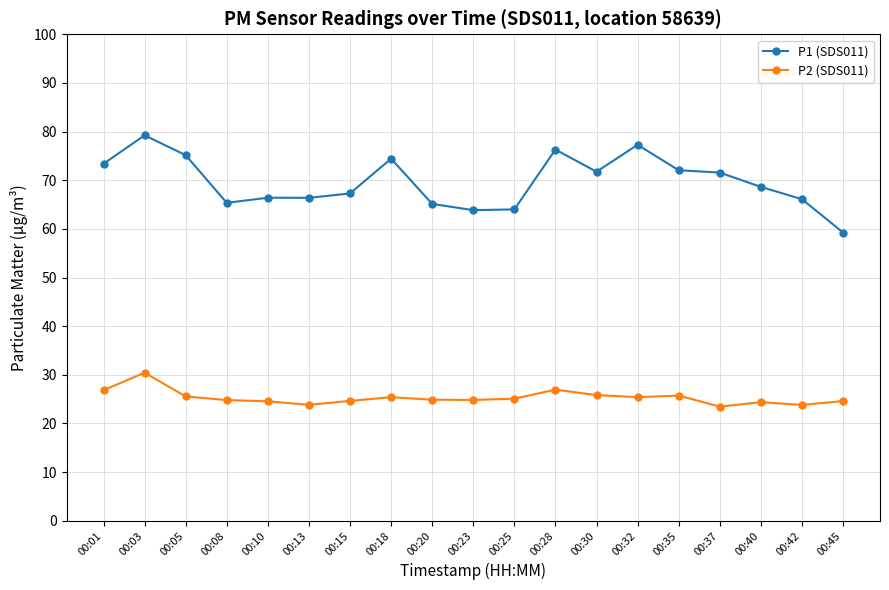

True or false: P2 (SDS011) and P1 (SDS011) intersect in this chart.

False